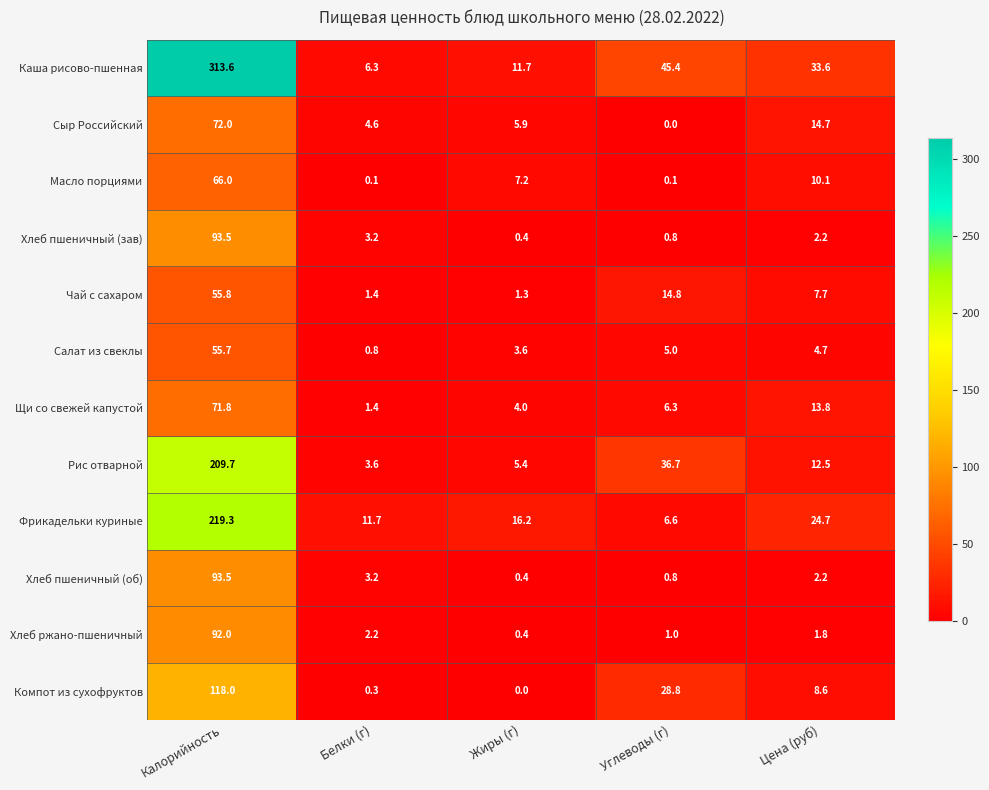

What is the sum of all Масло порциями values?

83.5